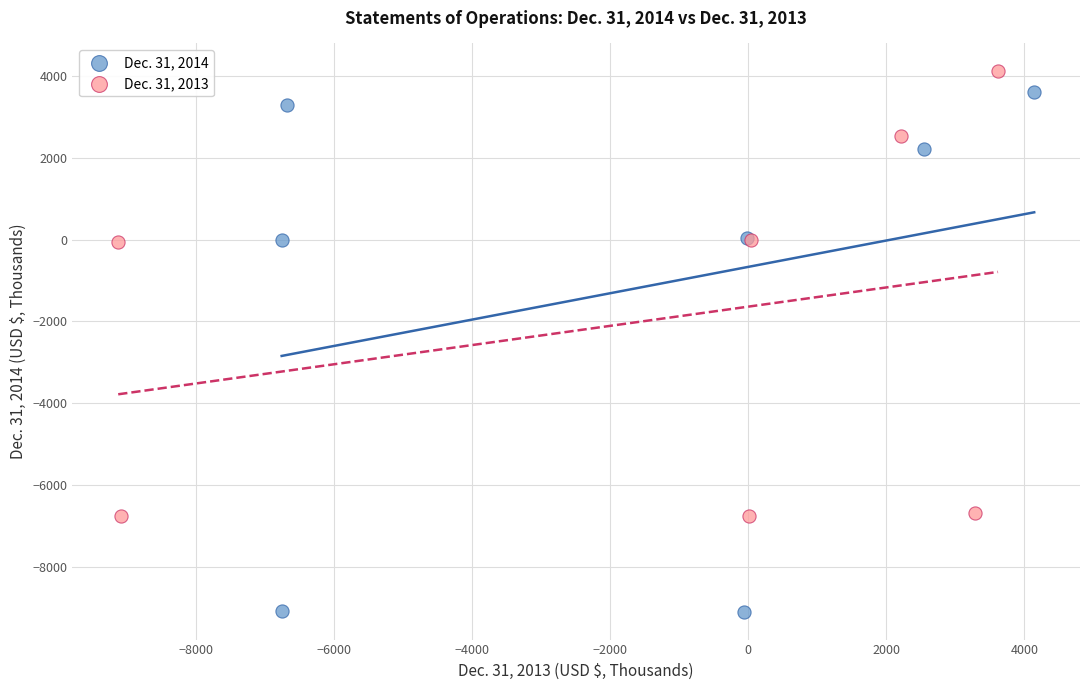

Which series has the largest Y range (max minus min)?

Dec. 31, 2014